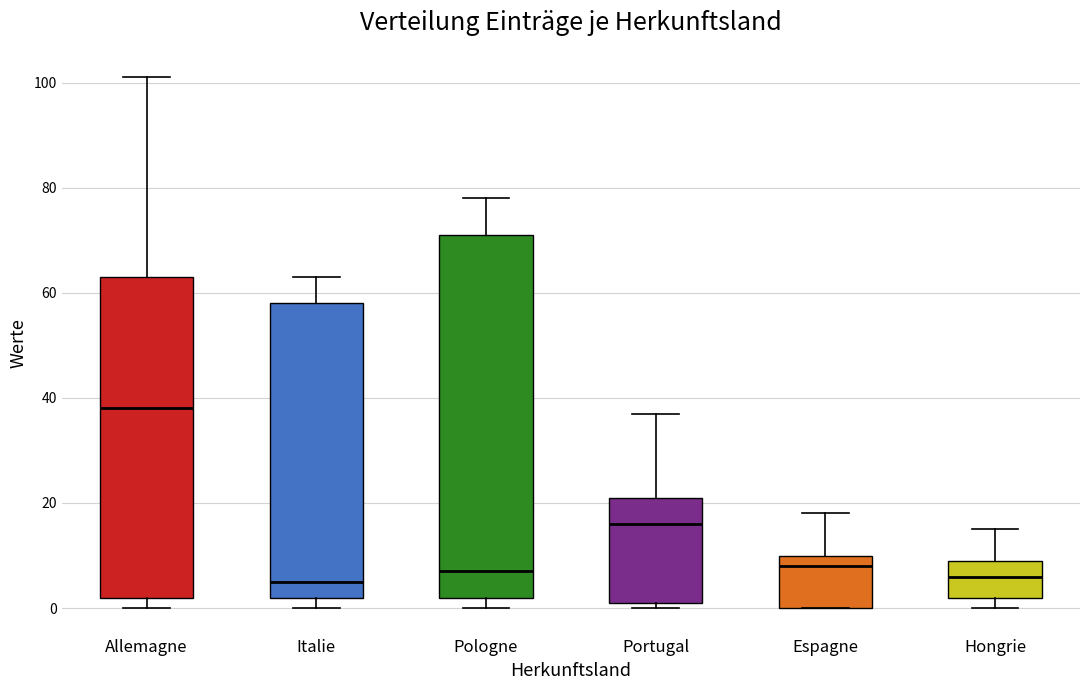

Reading left to right, transcribe this box plot: for each box, give where its median line is, the range the box spans, and where its two whiskers end, as read against the y-axis. The values are not printed on the chart, so give them approximately, as read against the axis.

Allemagne: median 38, box 2 to 64, whiskers 0 to 102
Italie: median 6, box 2 to 58, whiskers 0 to 64
Pologne: median 8, box 2 to 72, whiskers 0 to 78
Portugal: median 16, box 2 to 22, whiskers 0 to 38
Espagne: median 8, box 0 to 10, whiskers 0 to 18
Hongrie: median 6, box 2 to 10, whiskers 0 to 16